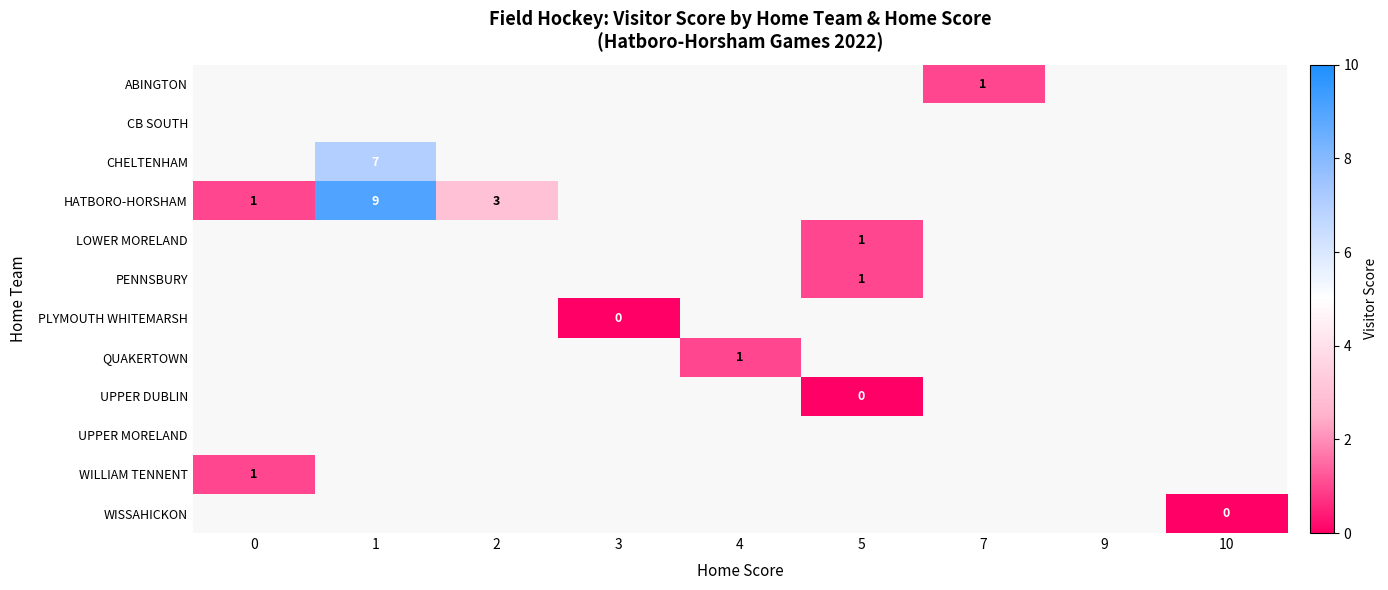

The LOWER MORELAND series shows 1 at 5. True or false?

True